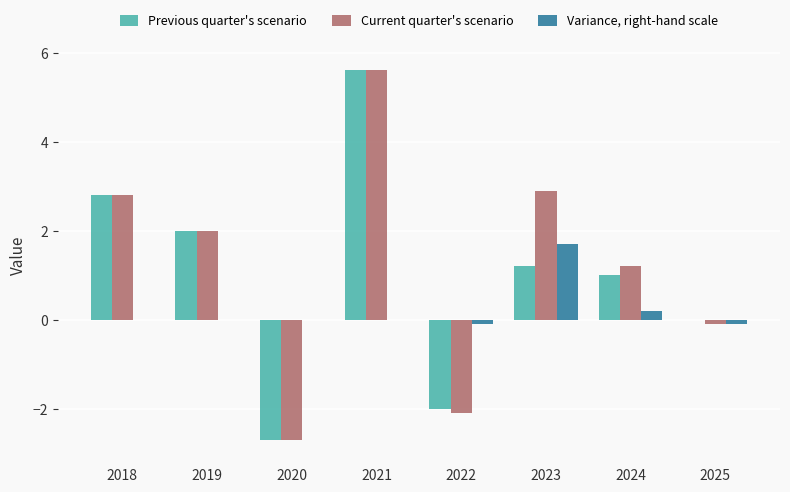

At which label does Variance, right-hand scale reach its peak?

2023